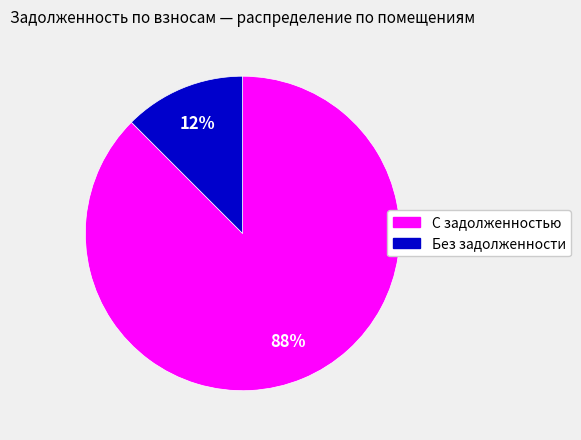

Does any single category account for the majority?

Yes